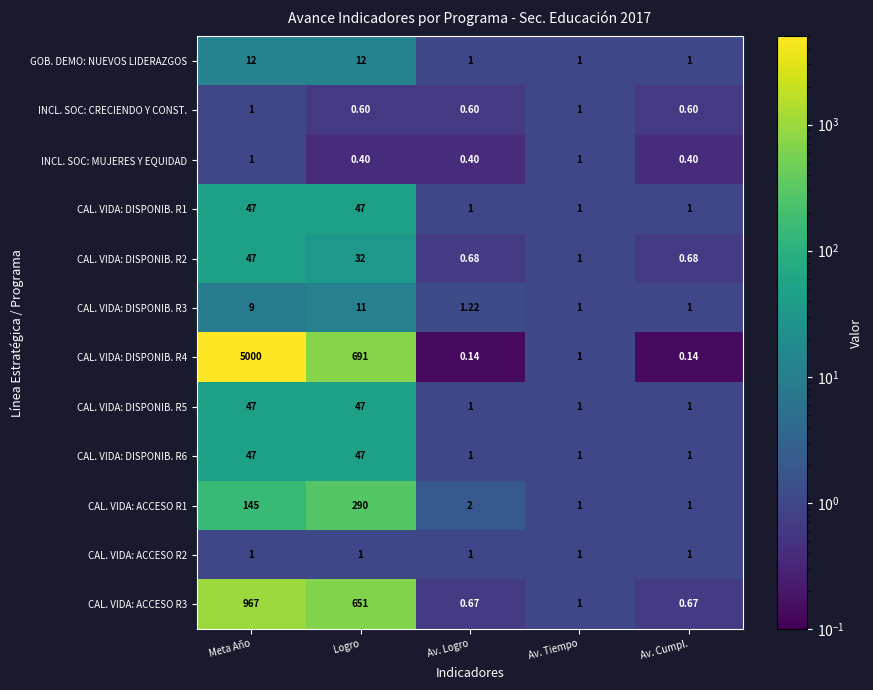

At which category is the sum across all series the highest?

Meta Año